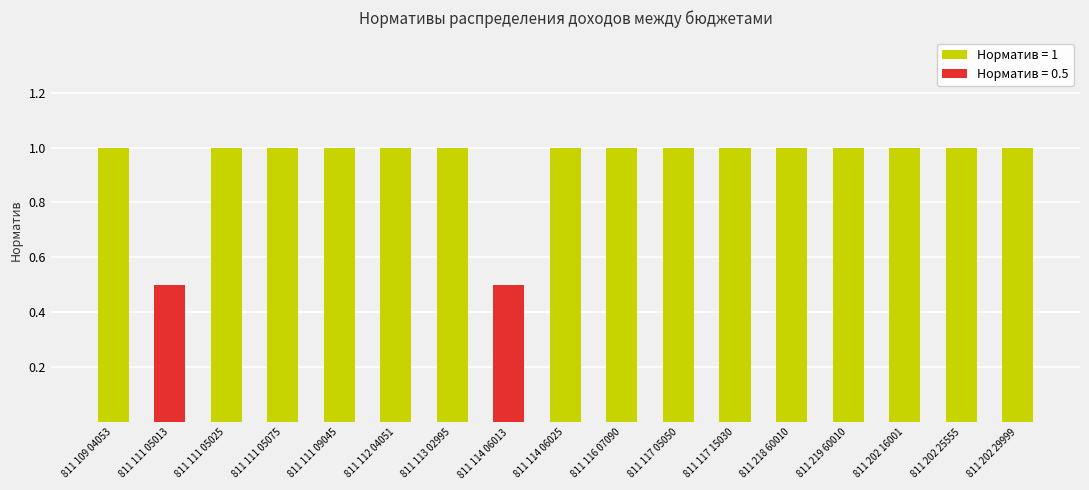

What is the sum of all values?

16.0